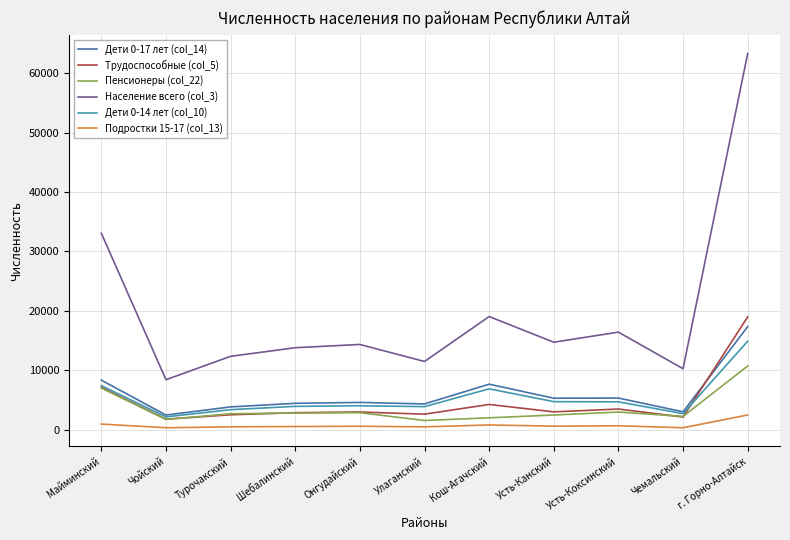

True or false: Подростки 15-17 (col_13) and Трудоспособные (col_5) intersect in this chart.

False